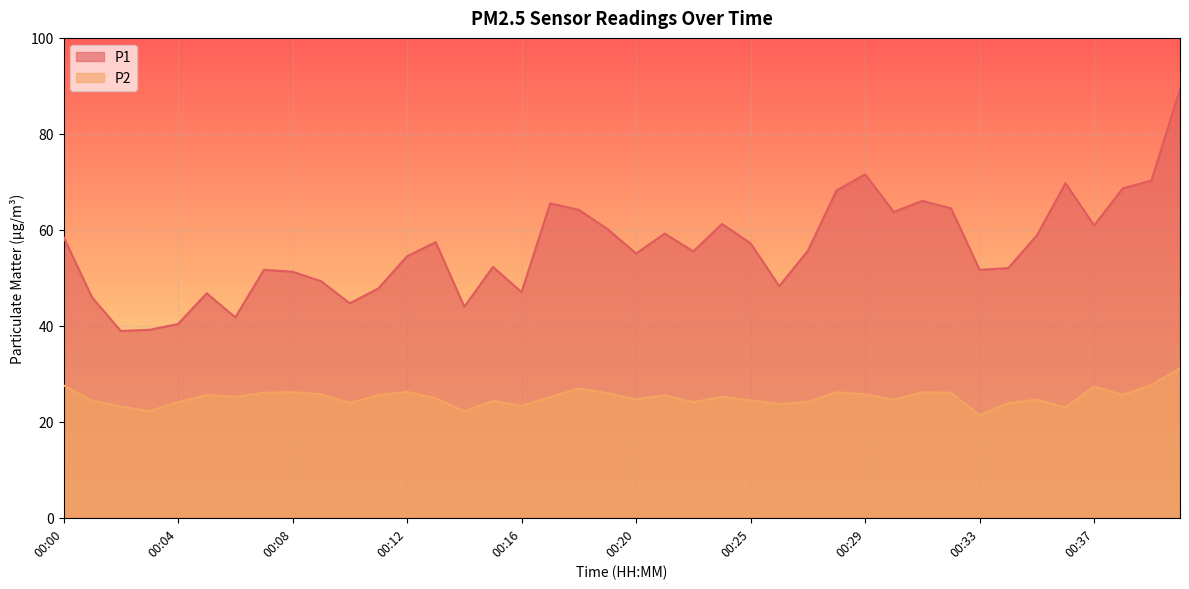

What is the total value across all series at 00:33?

73.1